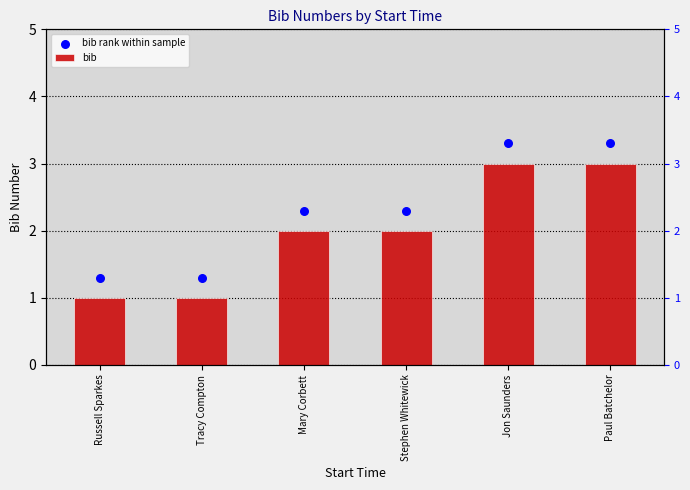

At which category is the sum across all series the highest?

Jon Saunders